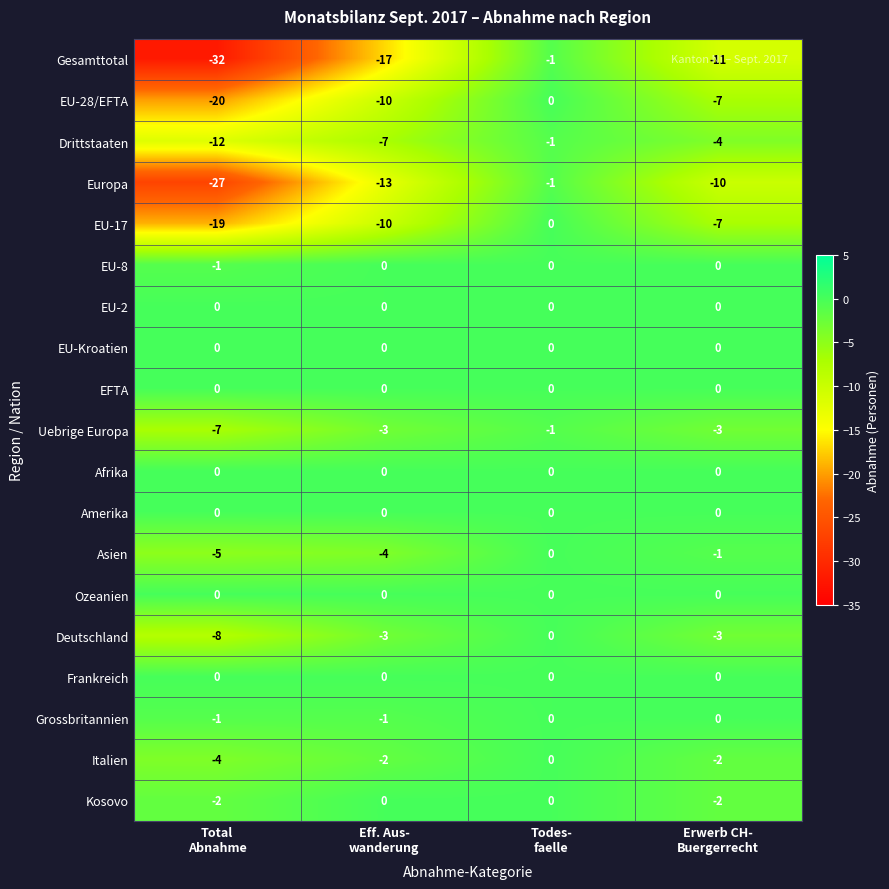

What is the total value across all series at Eff. Aus-
wanderung?

-70